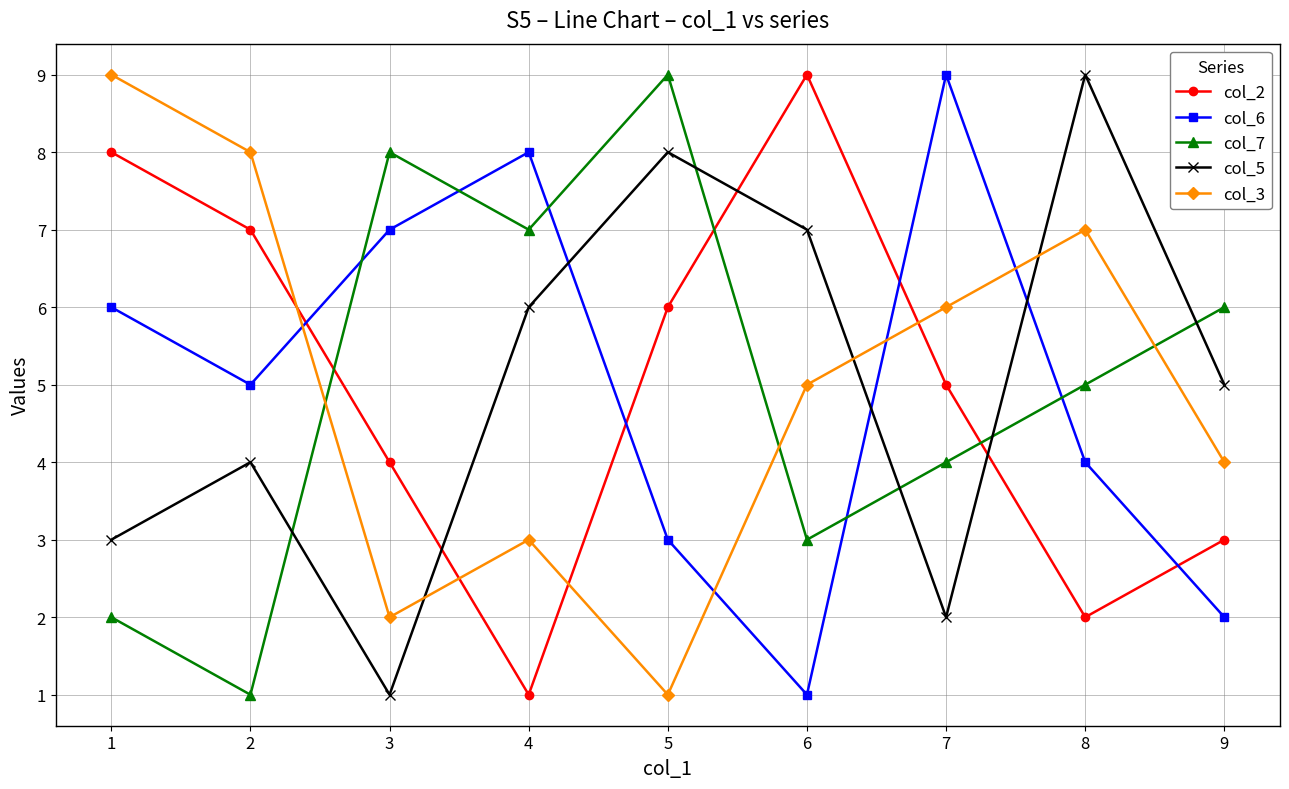

What is the greatest value displayed?

9